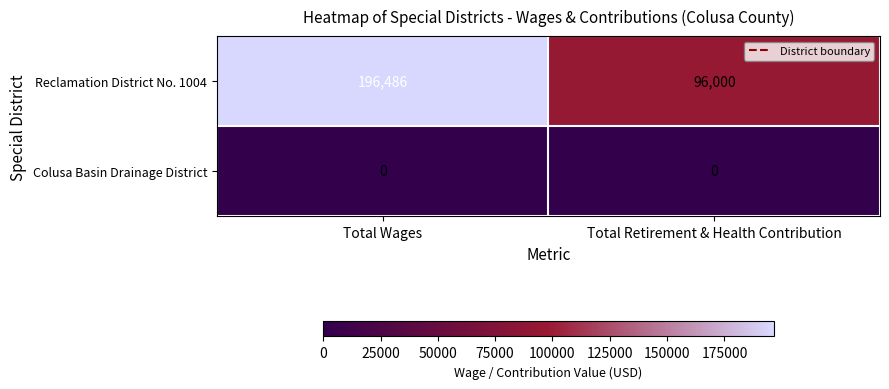

The Colusa Basin Drainage District series shows 0 at Total Retirement & Health Contribution. True or false?

True